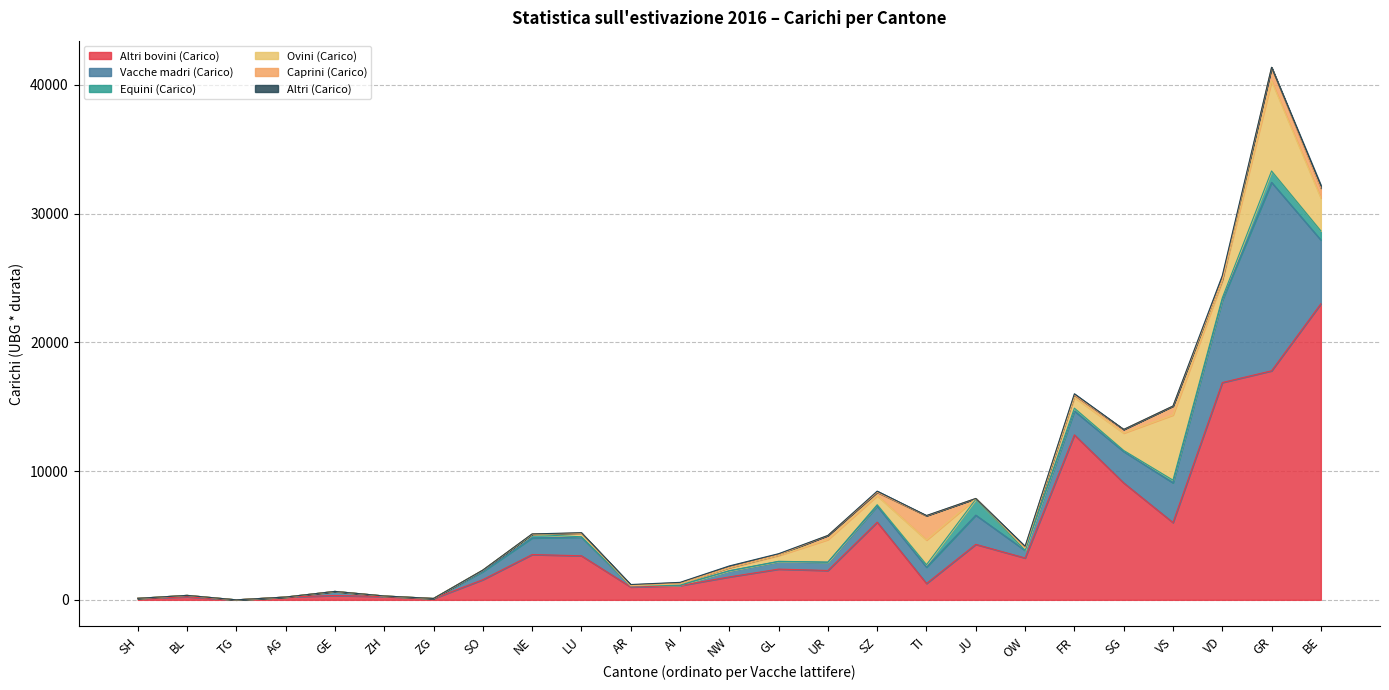

How many times do Equini (Carico) and Altri (Carico) cross each other?

5